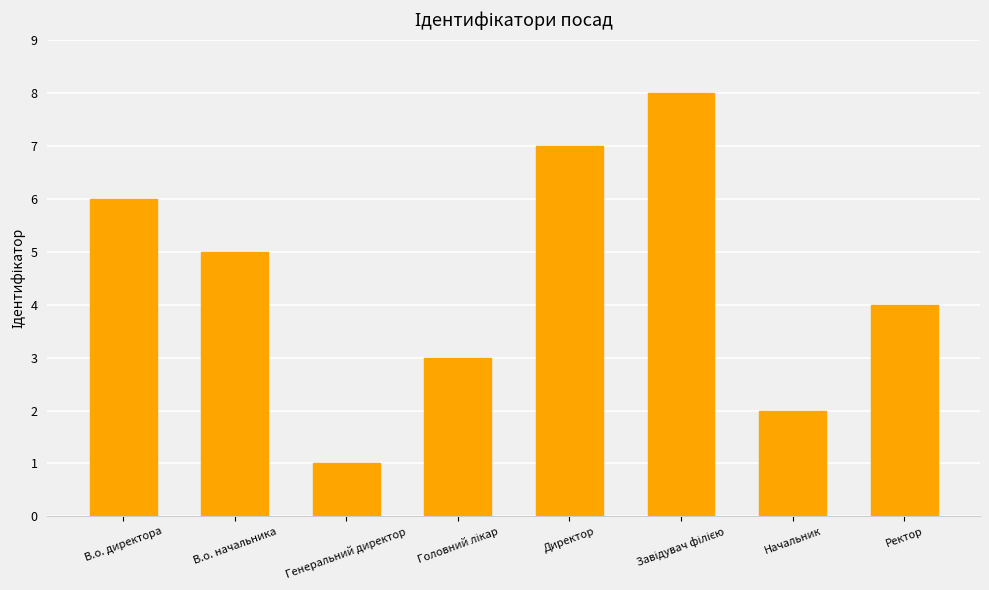

Which has a higher value, Директор or В.о. начальника?

Директор